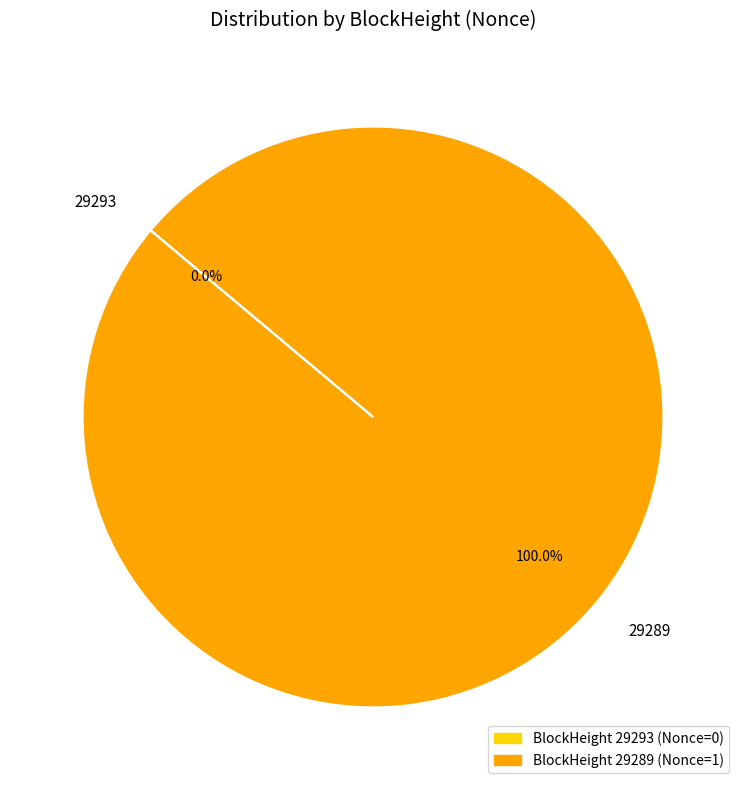

Which slice represents more than half of the pie?

29289